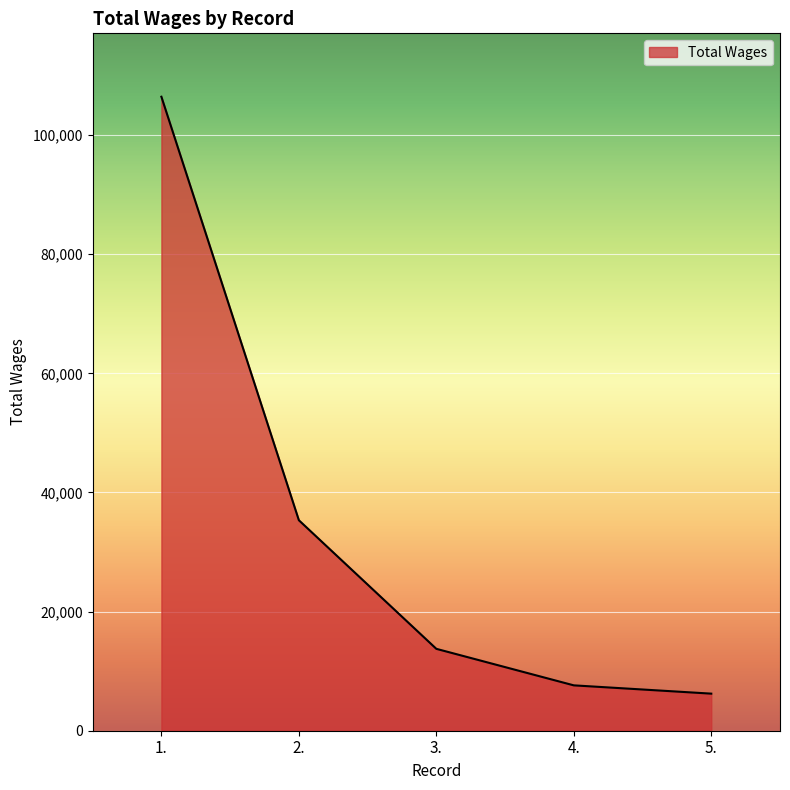

What is the difference between the maximum and minimum values?

100218